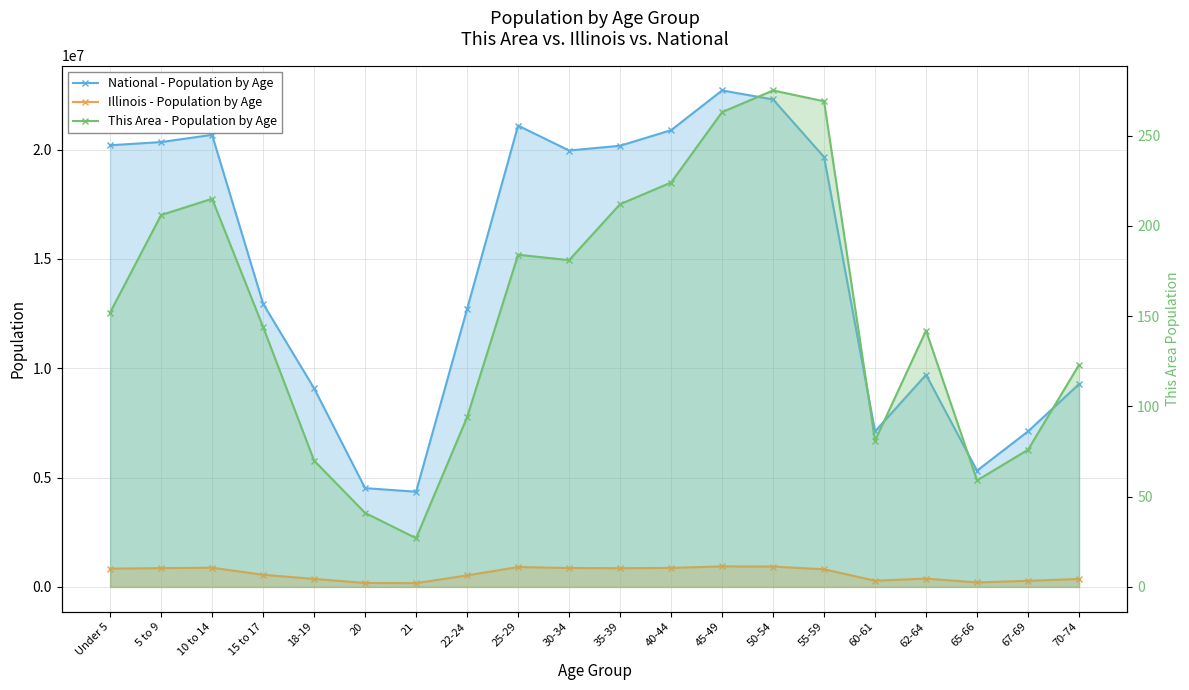

What is the average value of the National - Population by Age series?

14509549